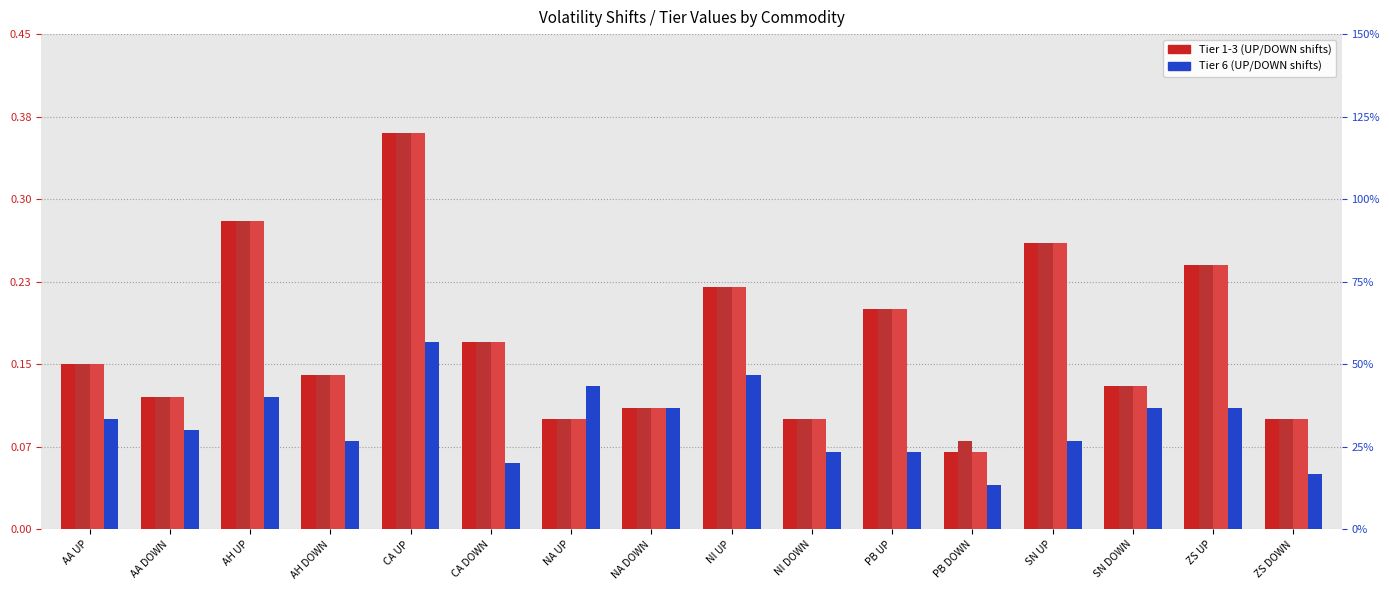

At PB UP, list the series in order from smallest to largest.

Tier 6 (col_7), Tier 1 (col_3), Tier 1 dup (col_15), Tier 2 (col_4)